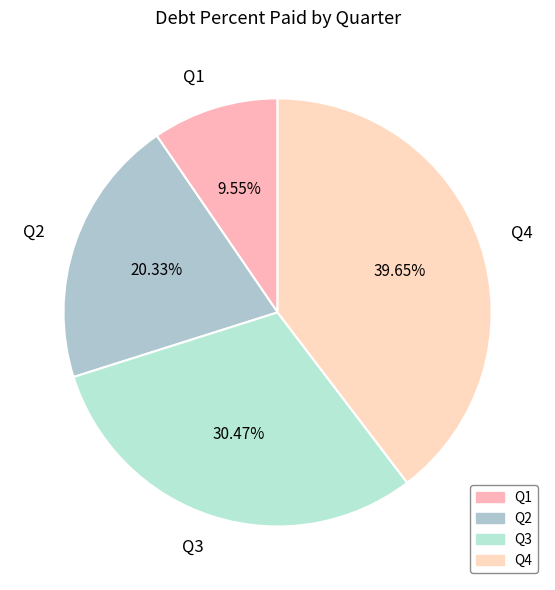

To the nearest percent, what percentage of the pie is Q4?

40%